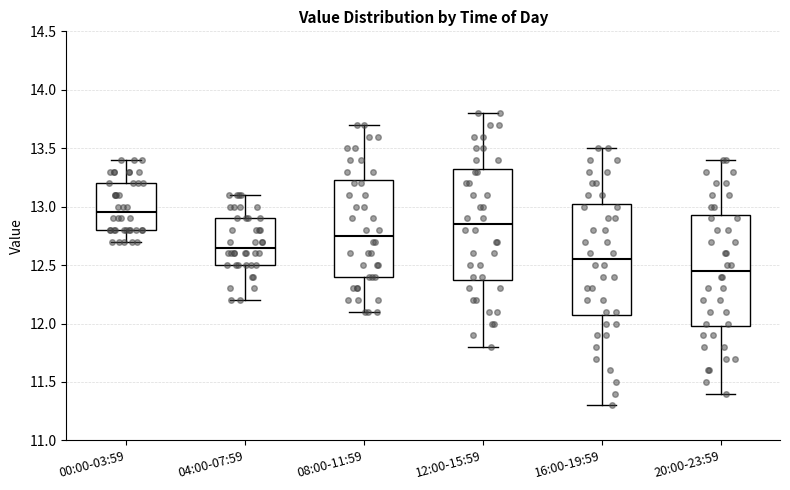

Reading left to right, read every box against the y-axis: the position of its median line, the range the box covers, and the ends of its whiskers. The values are not printed on the chart, so give them approximately, as read against the axis.

00:00-03:59: median 12.95, box 12.80 to 13.20, whiskers 12.70 to 13.40
04:00-07:59: median 12.65, box 12.50 to 12.90, whiskers 12.20 to 13.10
08:00-11:59: median 12.75, box 12.40 to 13.25, whiskers 12.10 to 13.70
12:00-15:59: median 12.85, box 12.40 to 13.35, whiskers 11.80 to 13.80
16:00-19:59: median 12.55, box 12.10 to 13.05, whiskers 11.30 to 13.50
20:00-23:59: median 12.45, box 12.00 to 12.95, whiskers 11.40 to 13.40